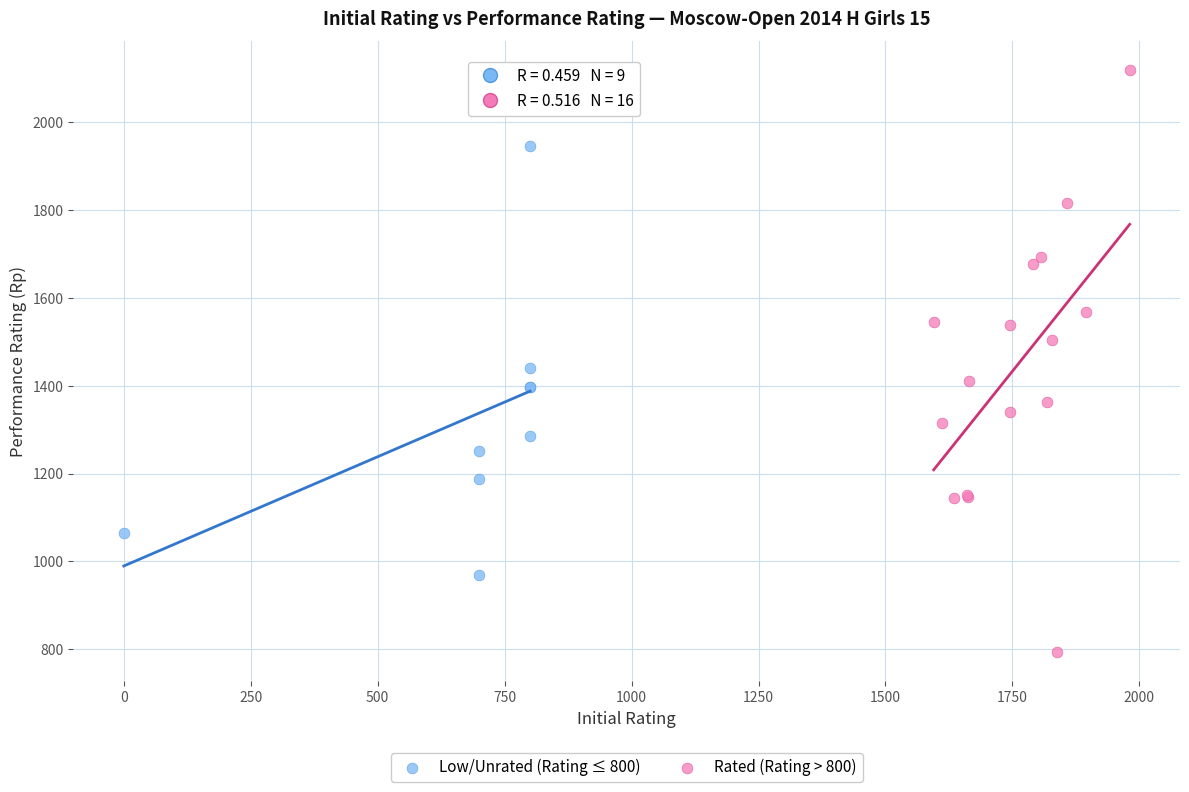

Which series contains the lowest Y value?

Rated (Rating > 800)